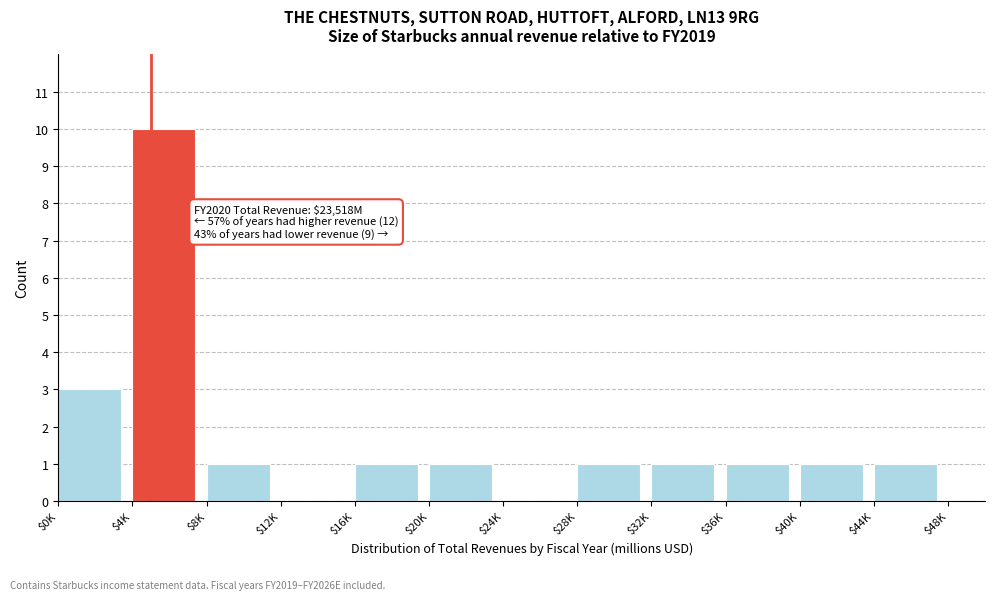

Where is the data nearest to the value 5?

$0K